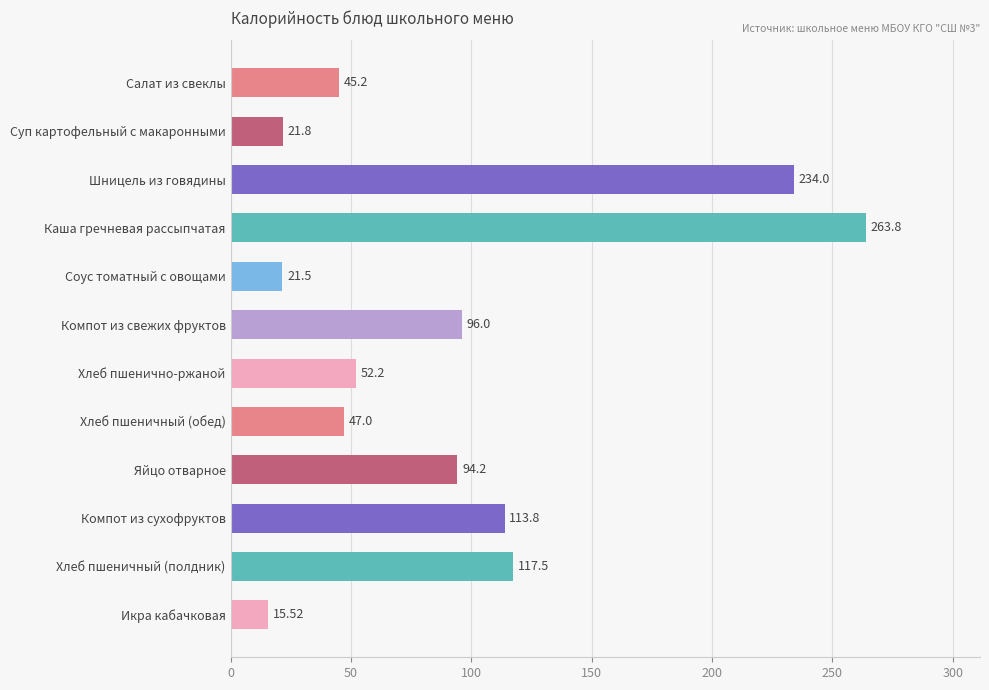

List the labels in order of value, smallest first.

Икра кабачковая, Соус томатный с овощами, Суп картофельный с макаронными, Салат из свеклы, Хлеб пшеничный (обед), Хлеб пшенично-ржаной, Яйцо отварное, Компот из свежих фруктов, Компот из сухофруктов, Хлеб пшеничный (полдник), Шницель из говядины, Каша гречневая рассыпчатая